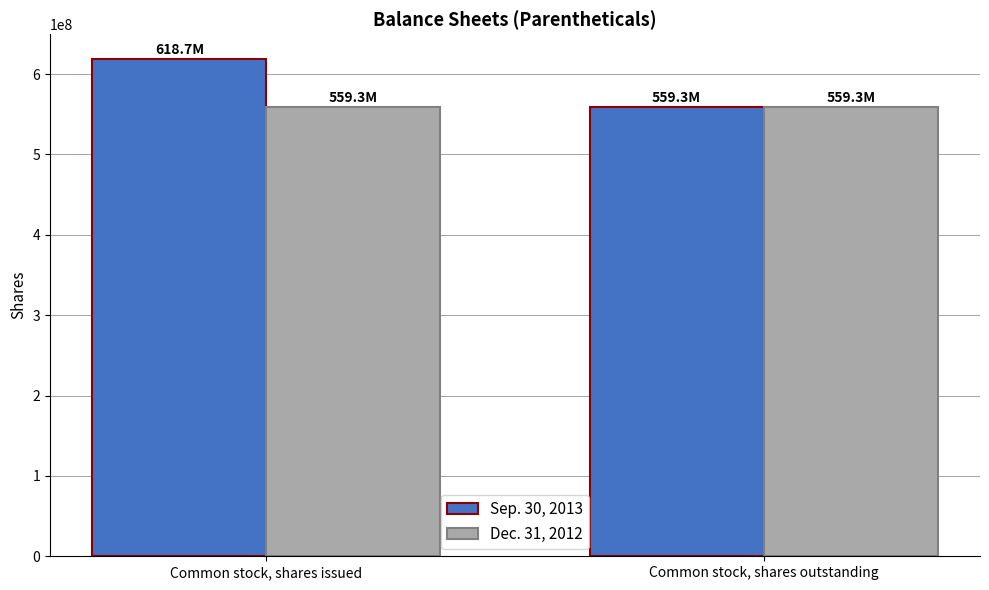

What are all the series names shown in the legend?

Sep. 30, 2013, Dec. 31, 2012